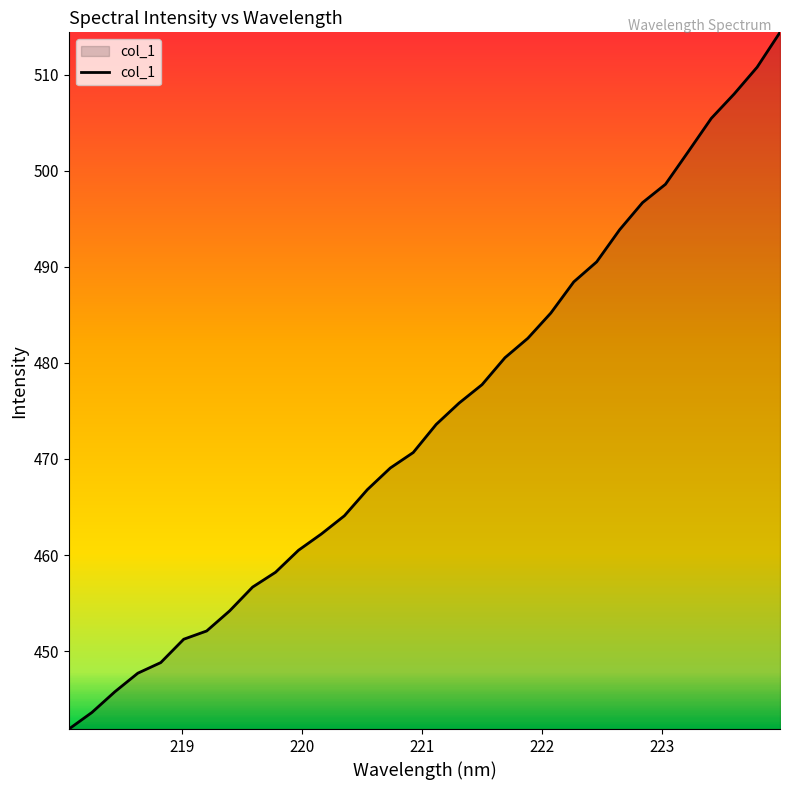

What is the smallest value displayed?

441.9